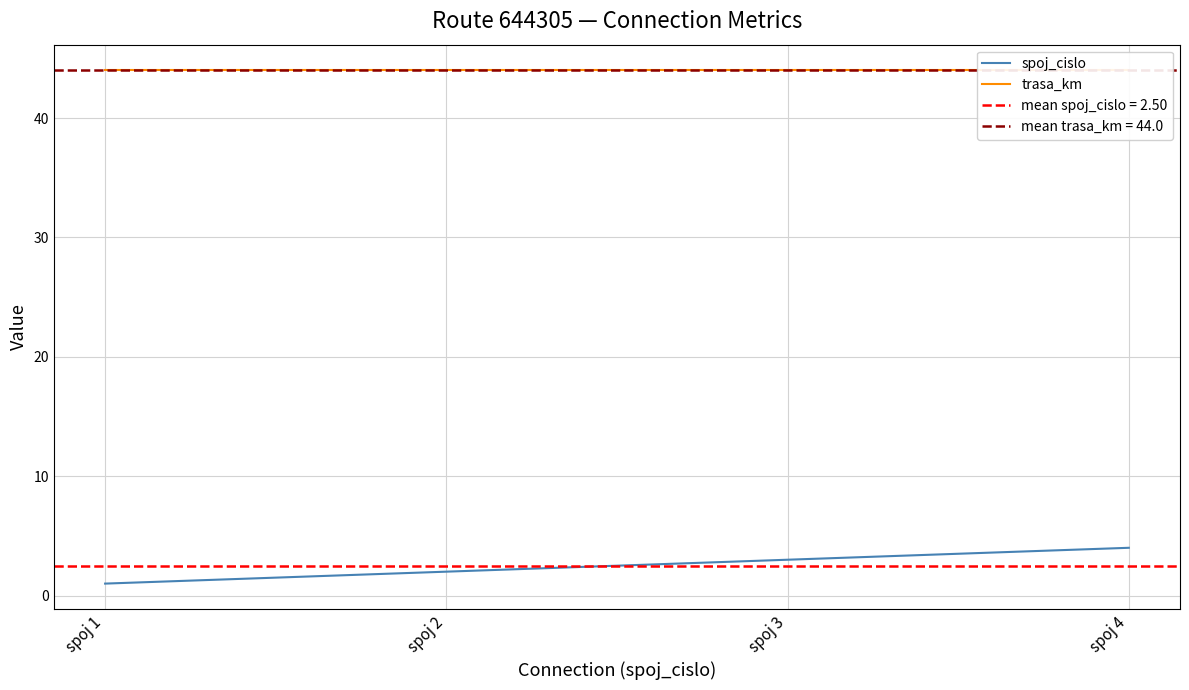

True or false: trasa_km and spoj_cislo cross at least once.

False